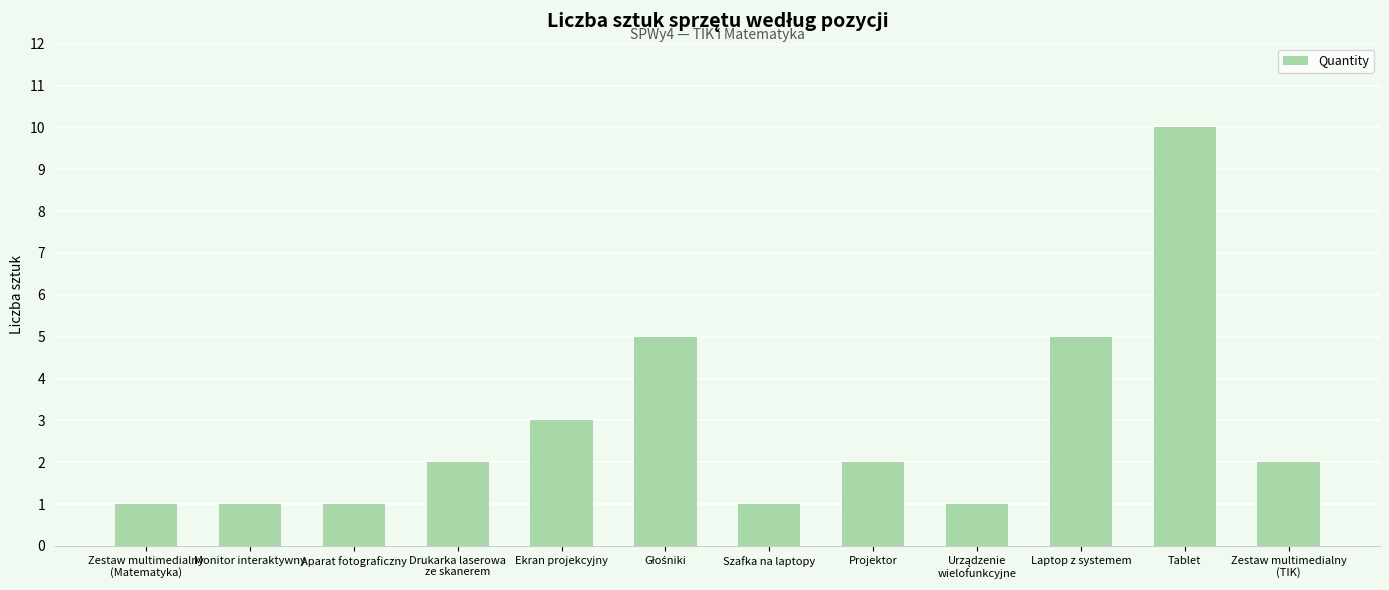

Reading right to left, extract all data points from this chart.

2	10	5	1	2	1	5	3	2	1	1	1